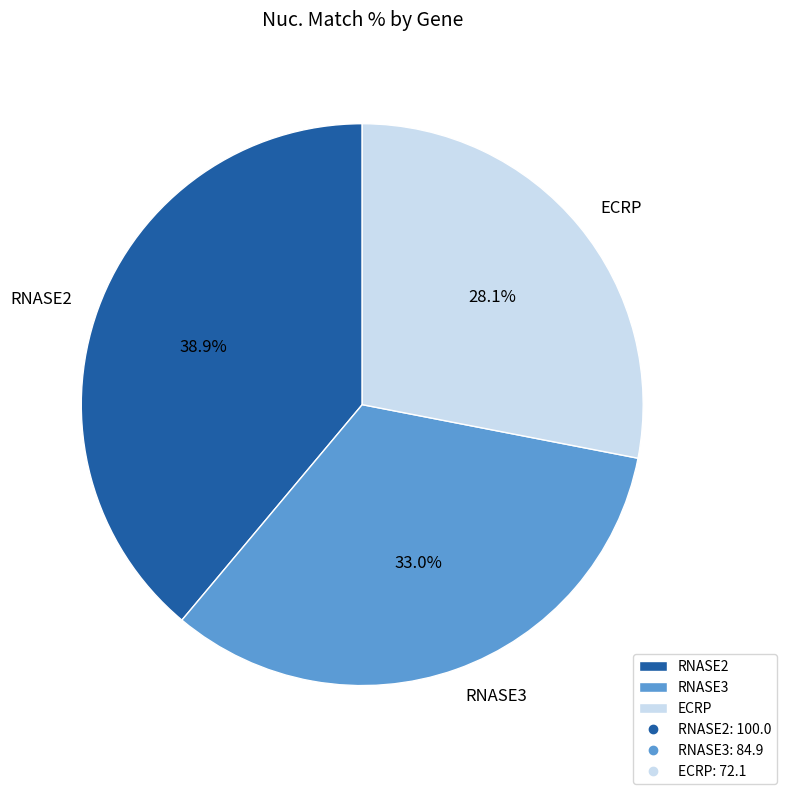

To the nearest percent, what percentage of the pie is ECRP?

28%